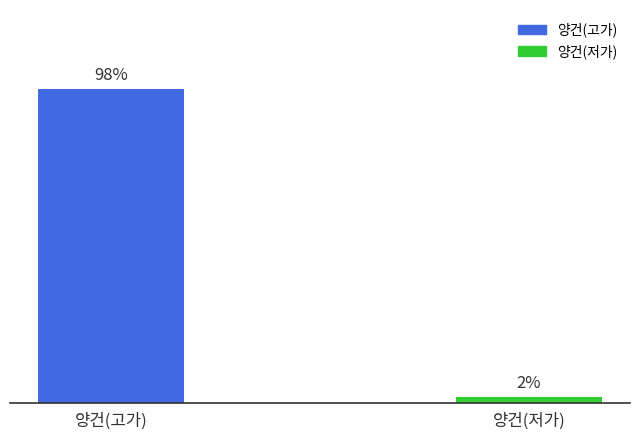

Rank the categories by value from lowest to highest.

양건(저가), 양건(고가)